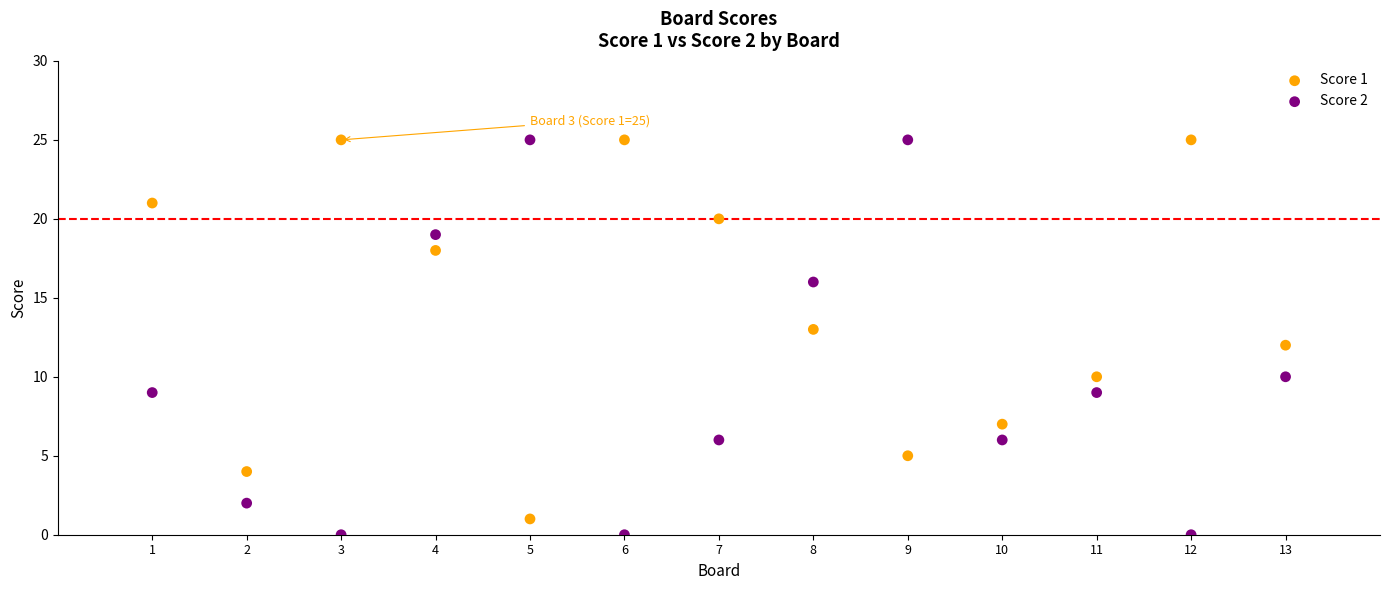

What is the X range (max minus min) for the scatter plot?

12